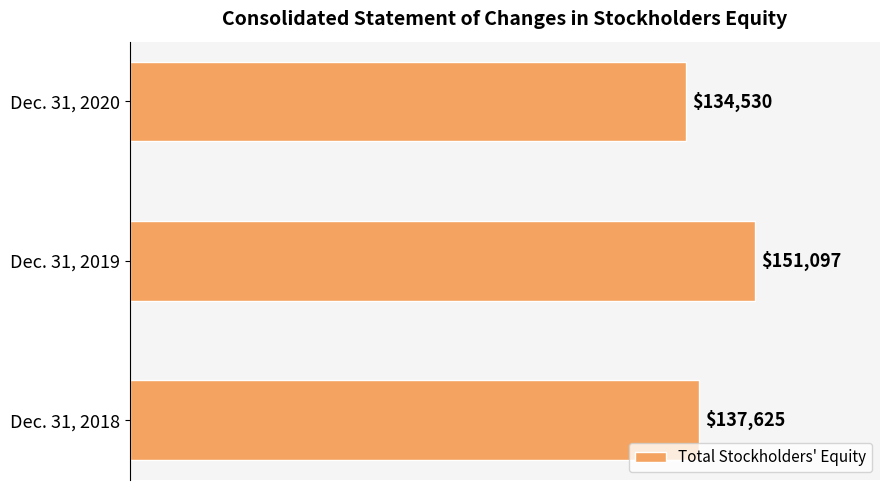

Which label corresponds to the smallest value in the chart?

Dec. 31, 2020